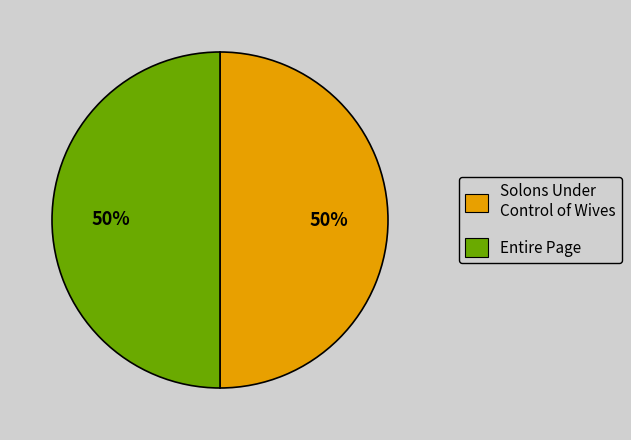

Combined, do Entire Page and Solons Under Control of Wives account for over 50%?

Yes